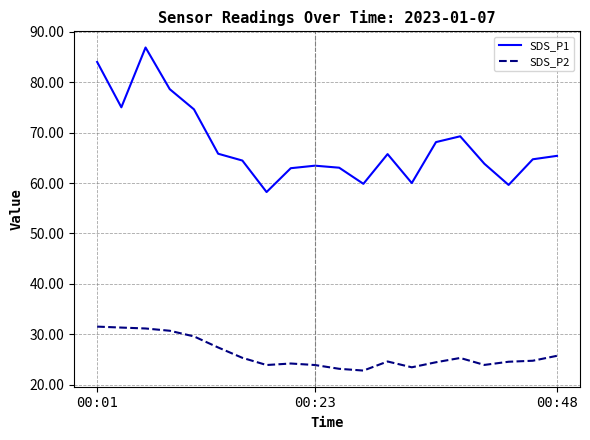

Which series has the largest total across all categories?

SDS_P1